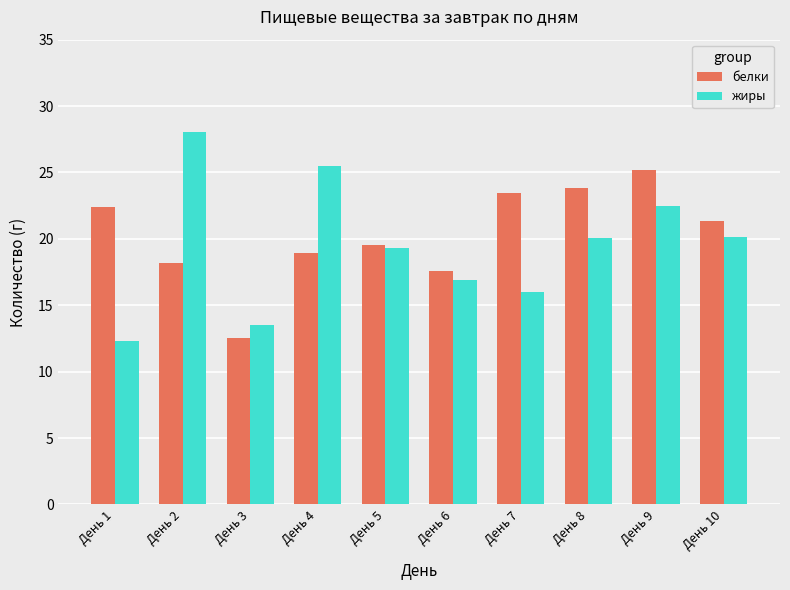

What is the value of the жиры bar at the 6th from the left?

16.9